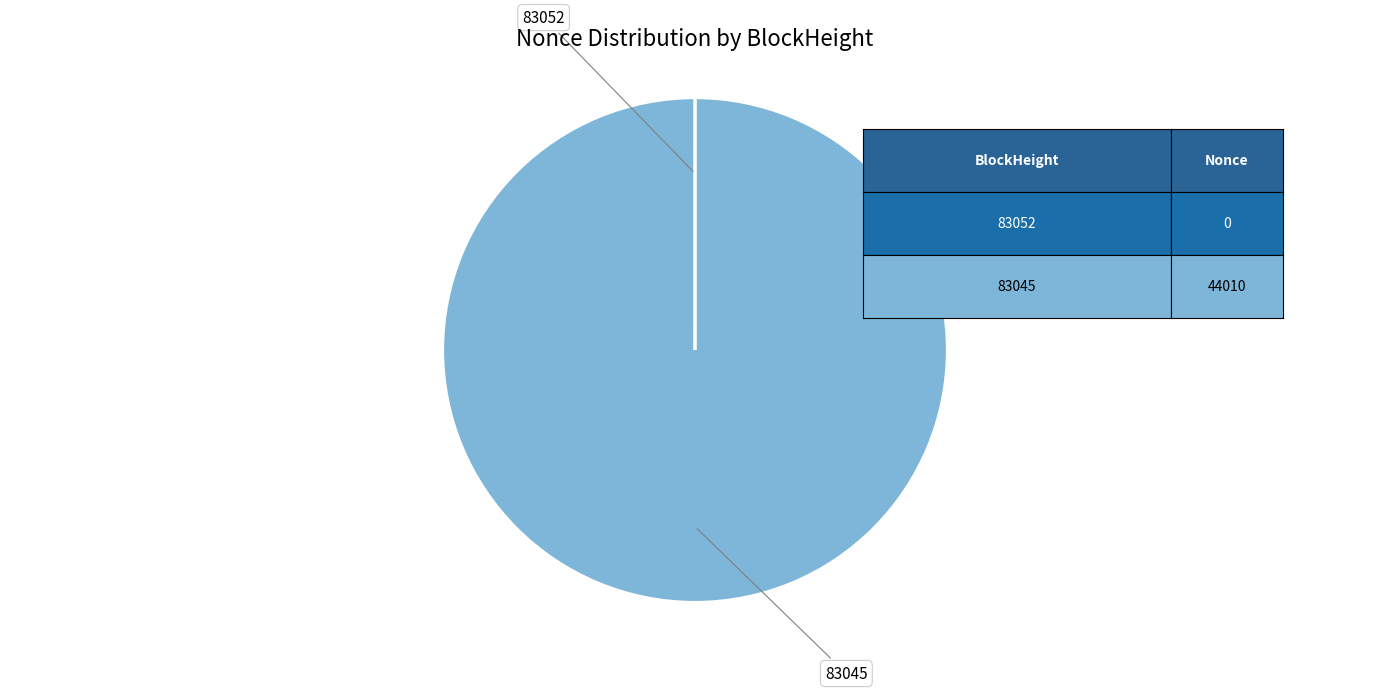

How many slices are in this pie chart?

2